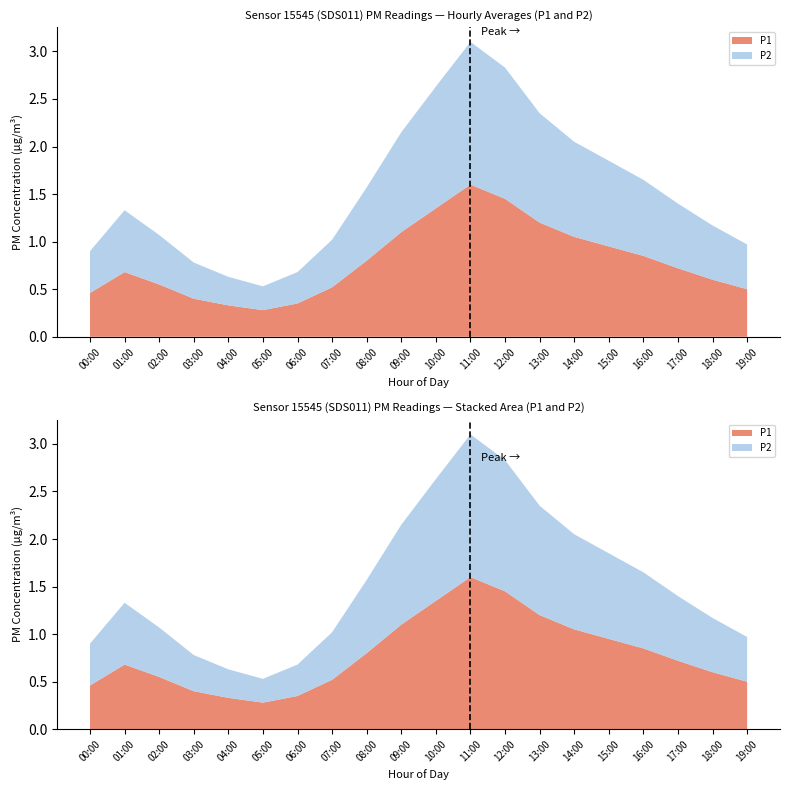

Reading left to right, extract all data points from this chart.

P1: 0.5	0.7	0.6	0.4	0.3	0.3	0.3	0.5	0.8	1.1	1.4	1.6	1.4	1.2	1.1	0.9	0.8	0.7	0.6	0.5
P2: 0.4	0.7	0.5	0.4	0.3	0.2	0.3	0.5	0.8	1.1	1.3	1.5	1.4	1.1	1.0	0.9	0.8	0.7	0.6	0.5